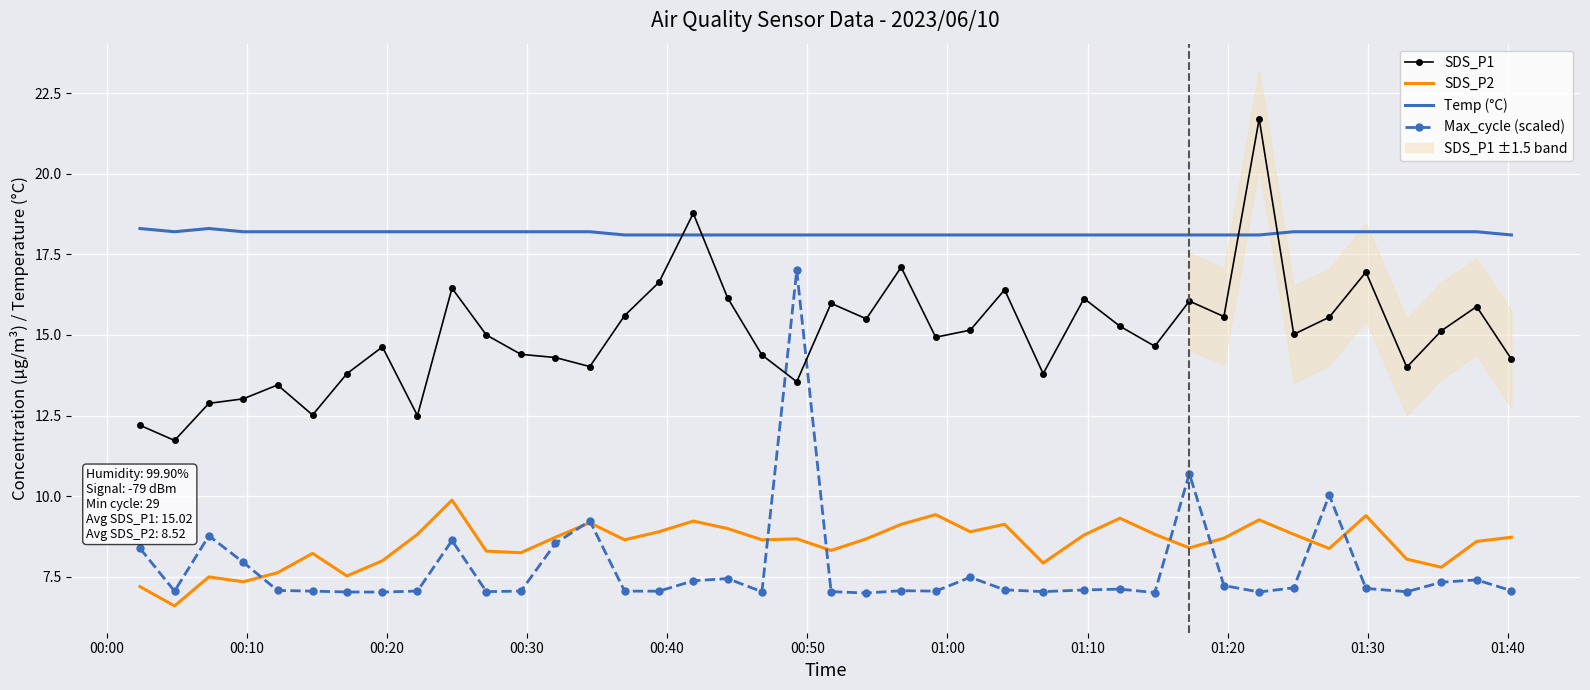

After their last crossing, which series has the higher values: SDS_P1 or Temp (°C)?

Temp (°C)